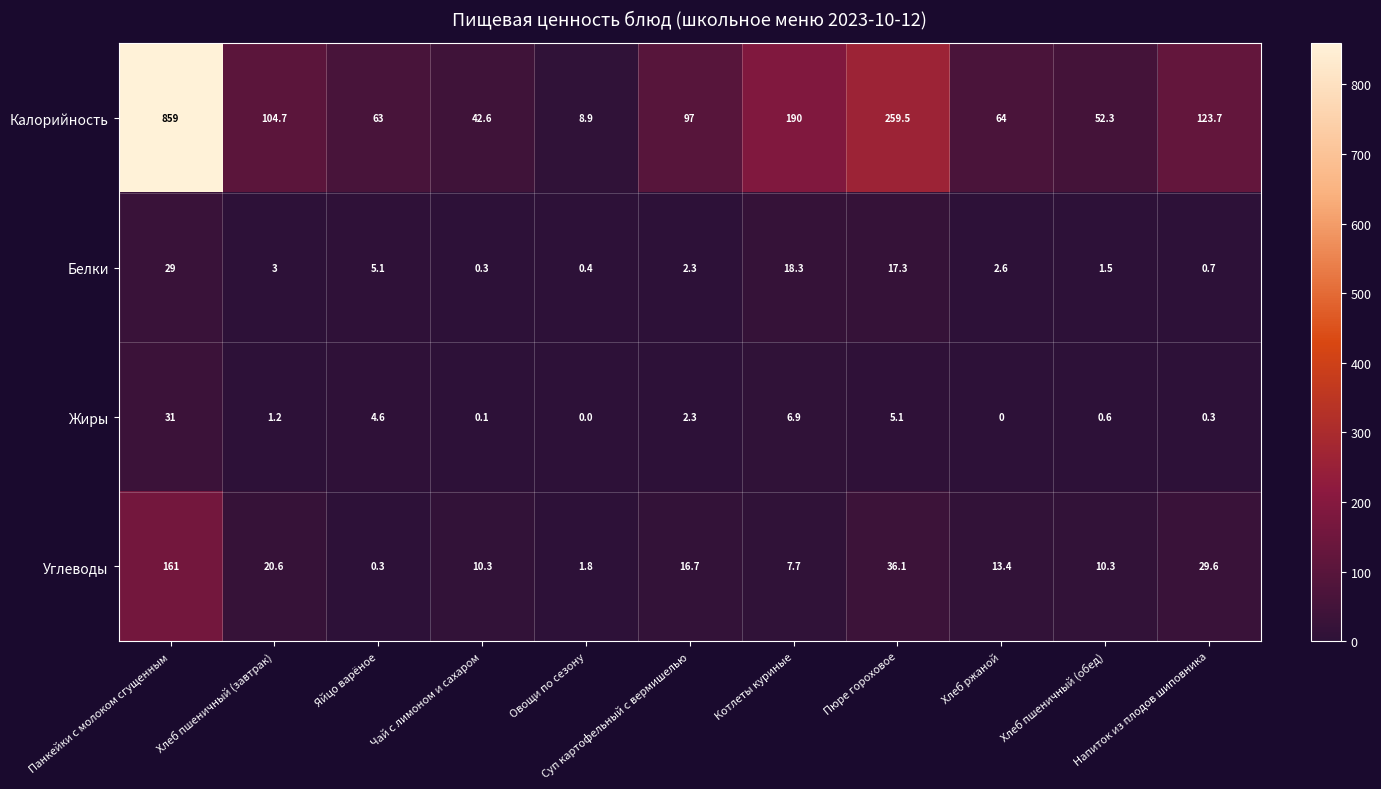

Which series has the largest total across all categories?

Калорийность